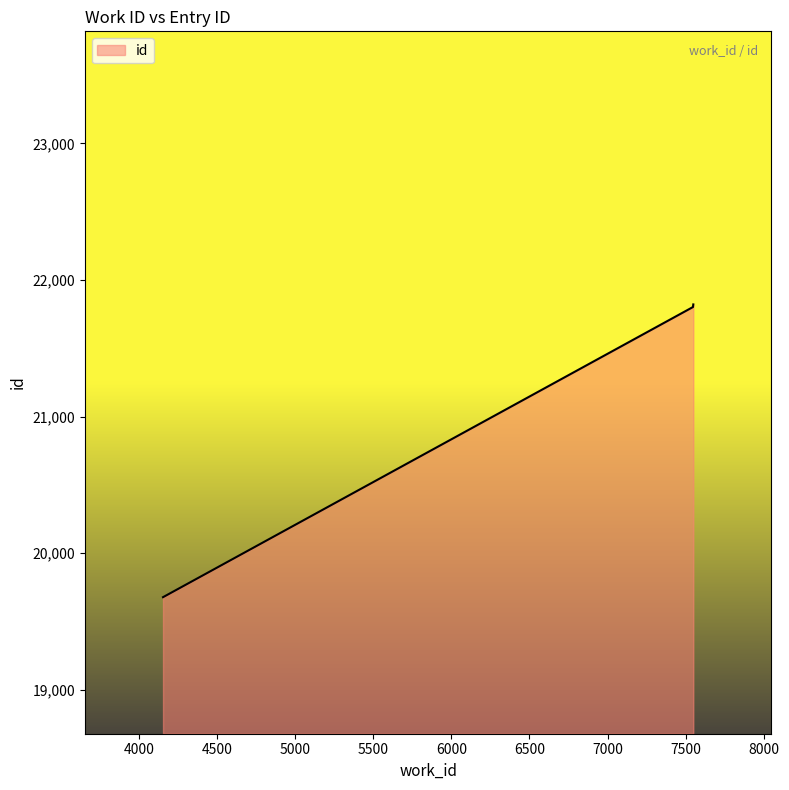

True or false: the data has more than 2 interior local peaks.

False